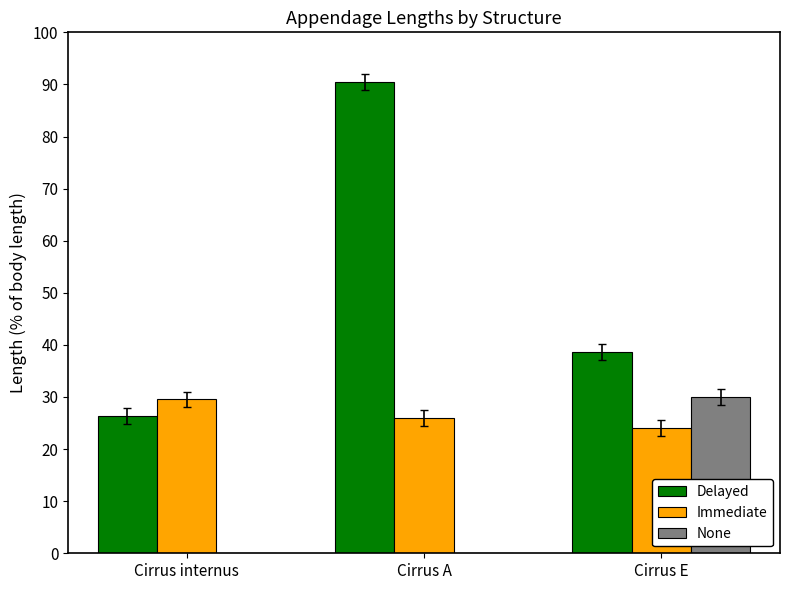

Which series has the largest total across all categories?

Delayed